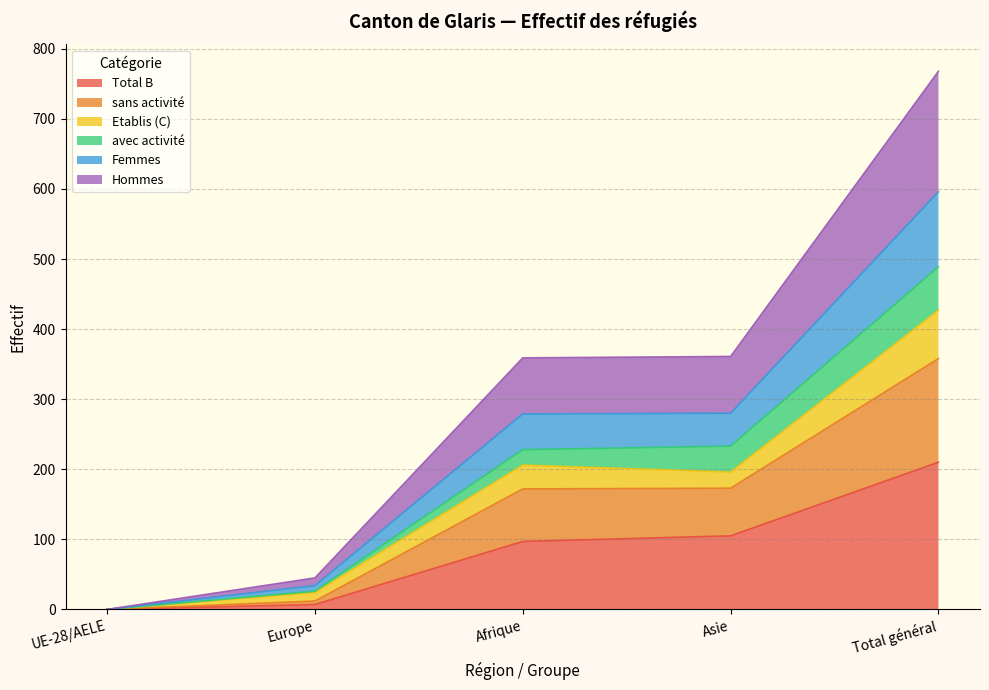

What is the value of the Total B point at the 3rd from the left?

97